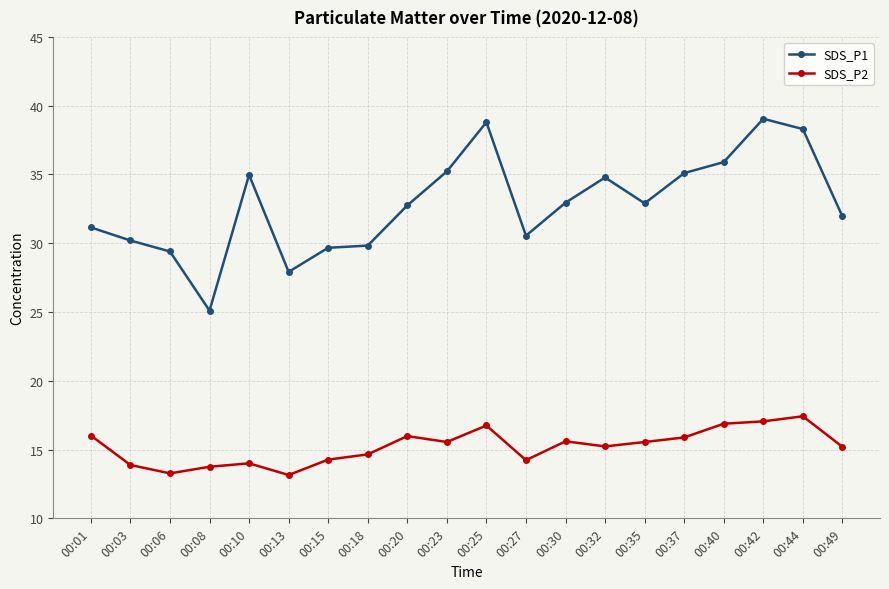

Where is SDS_P1 nearest to the value 32?

00:49